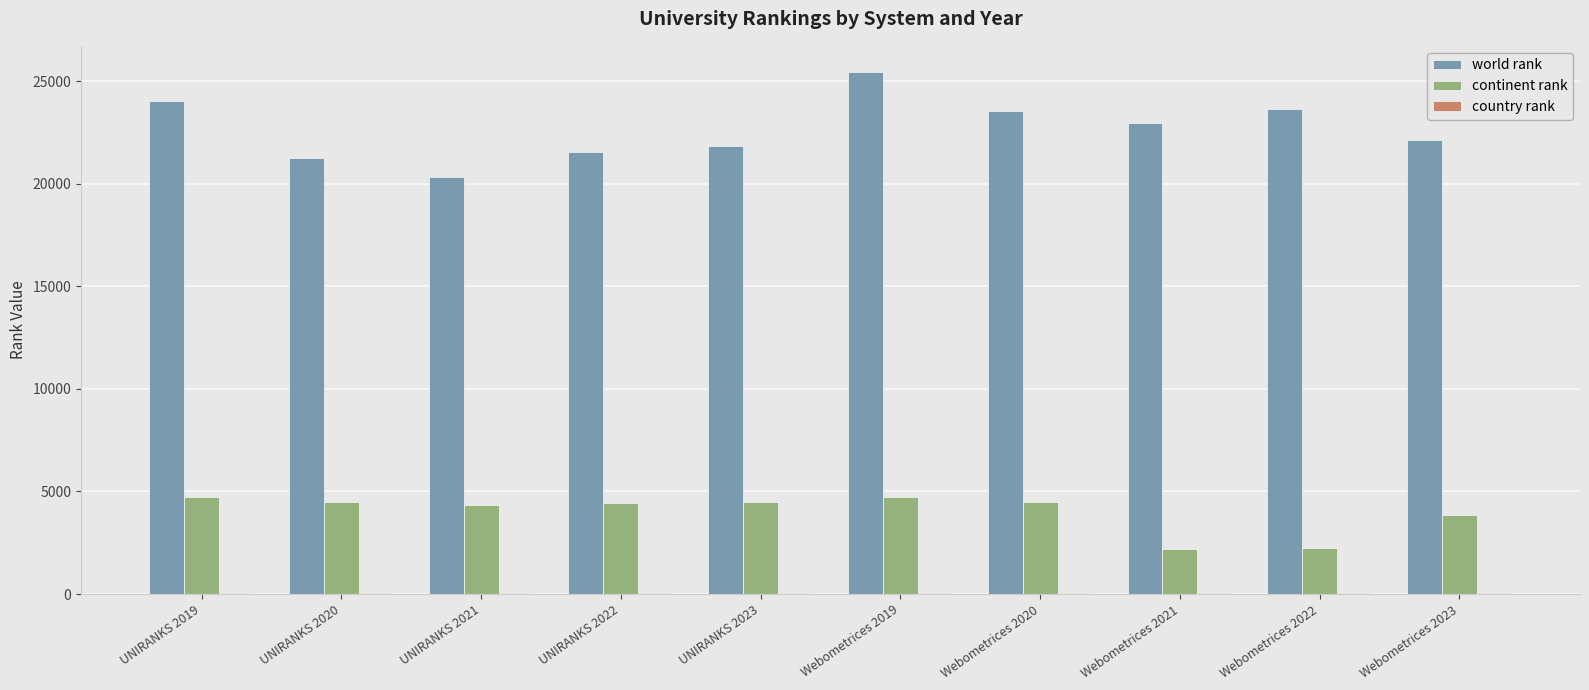

What is the sum of all world rank values?

226799